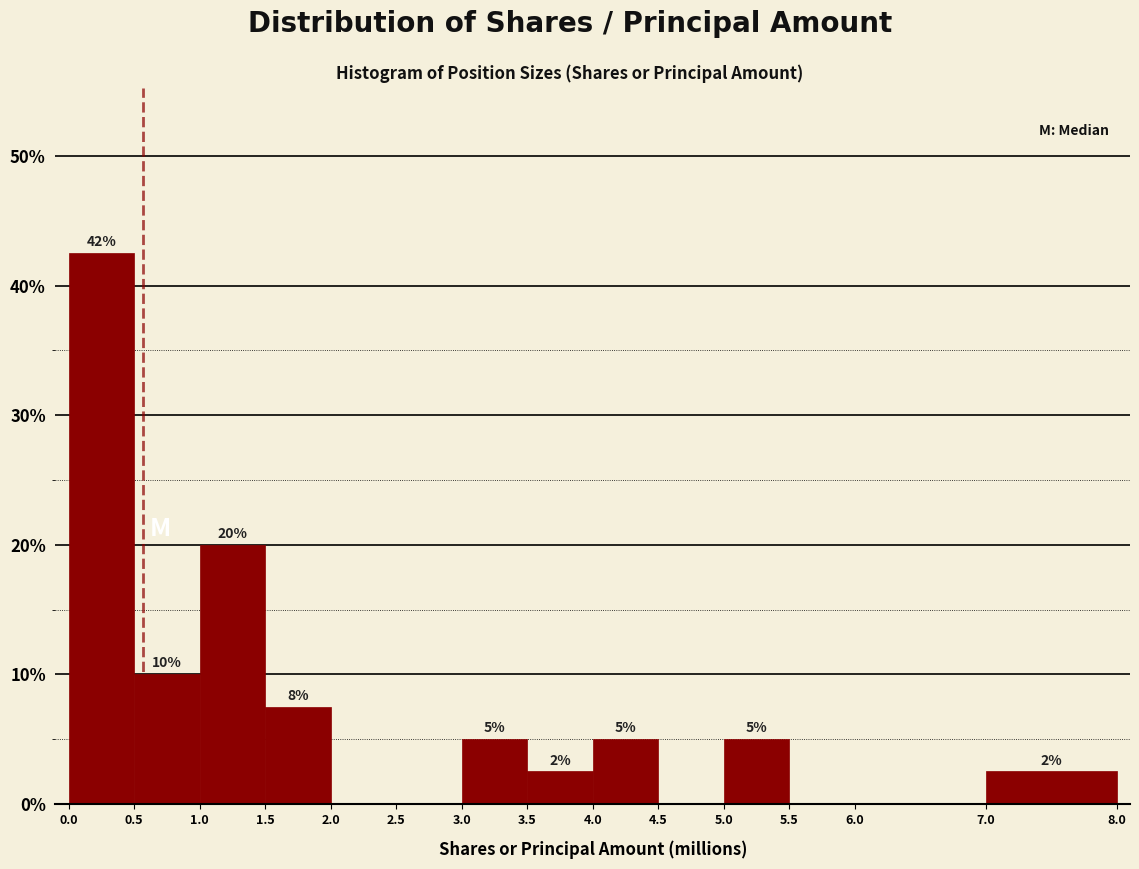

Over which range of the x-axis is the bar tallest?

0.0 to 0.5